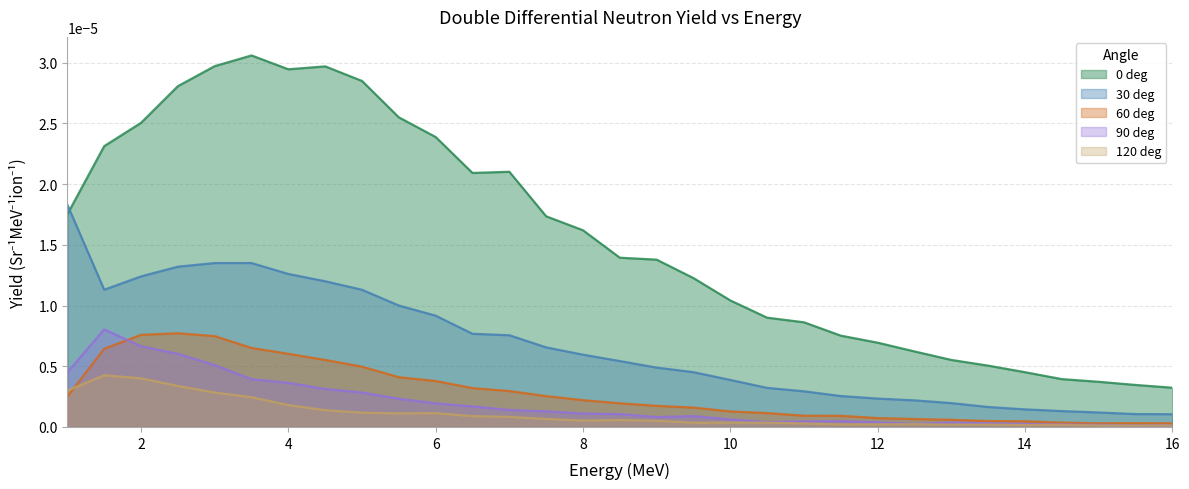

At which category is the sum across all series the highest?

3.0